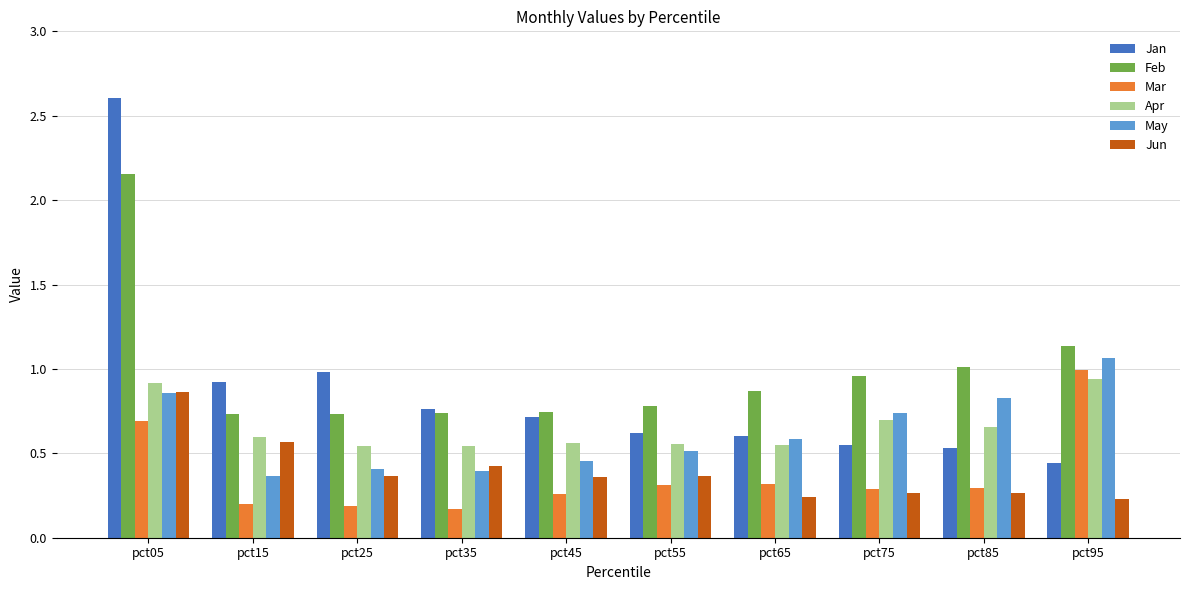

Is it true that Mar equals 0.2 at pct25?

True